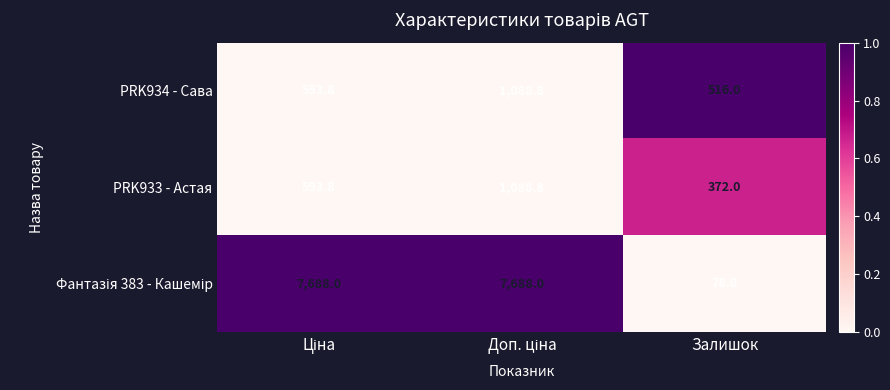

What is the difference between the maximum and minimum values in the PRK934 - Сава series?

572.8